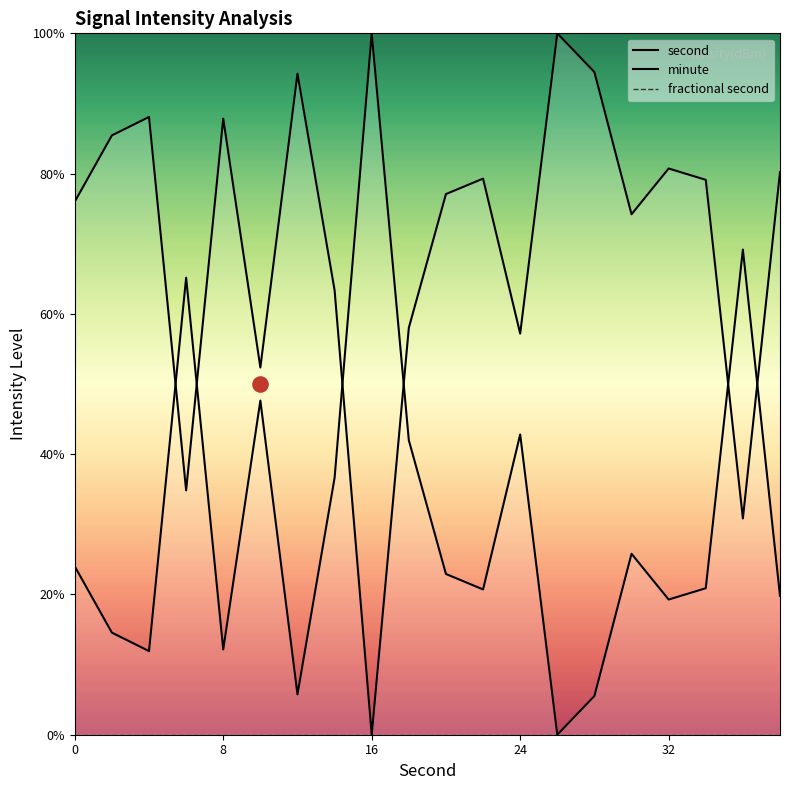

What are all the series names shown in the legend?

second, minute, fractional second